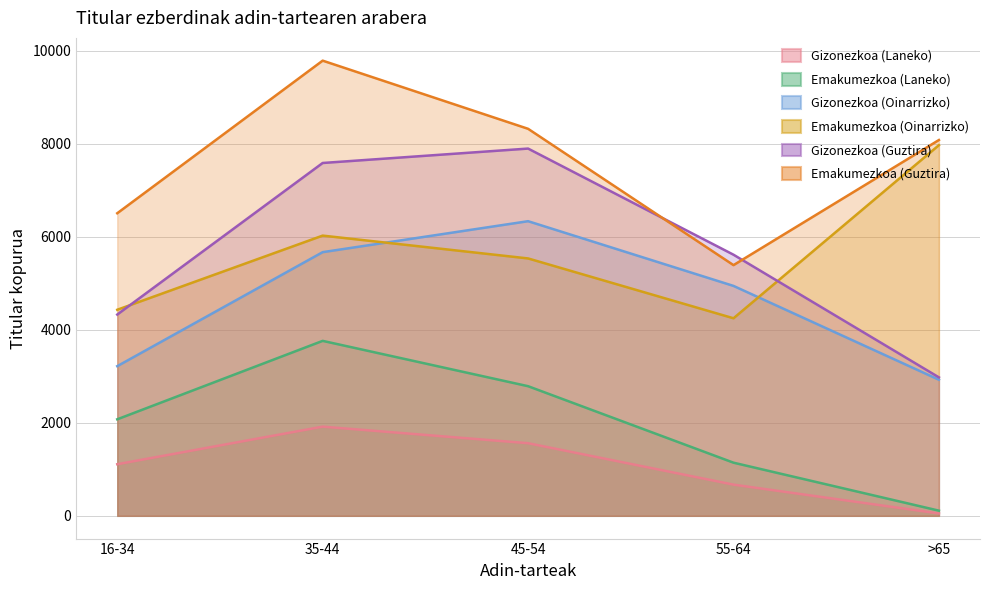

What is the sum of all Emakumezkoa (Laneko) values?

9881